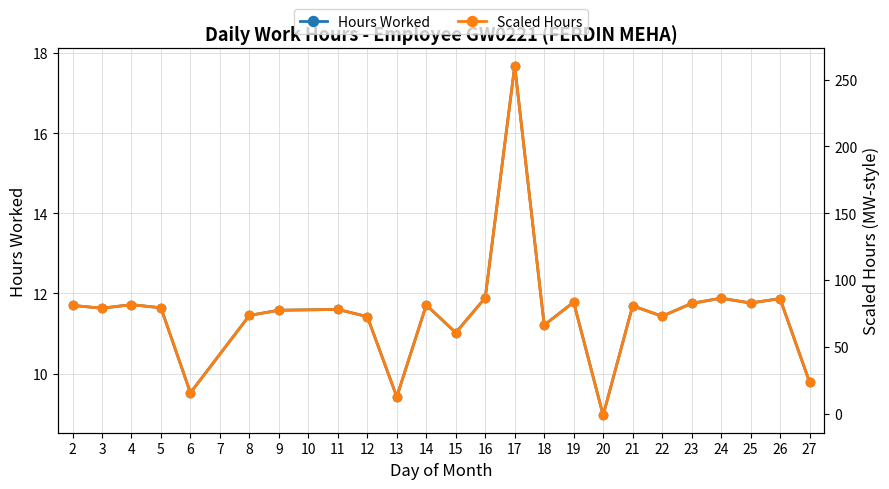

True or false: Hours Worked has a value of 9.4 at 13.

True